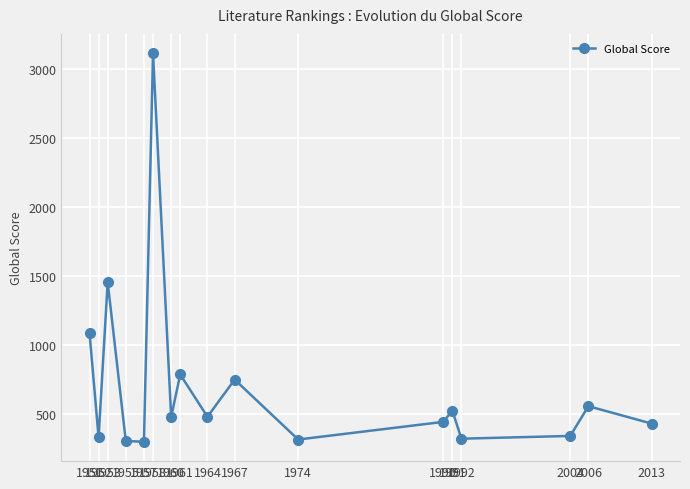

What is the smallest value displayed?

296.0